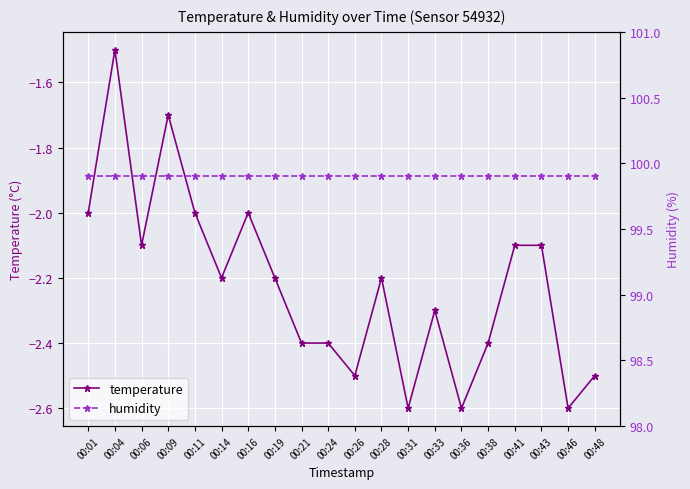

What is the sum of all humidity values?

1998.0